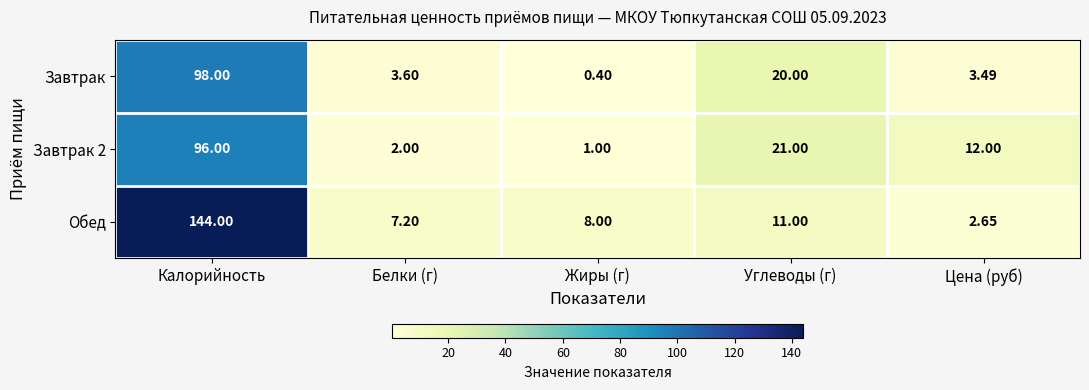

Which category has the highest value in the Обед series?

Калорийность